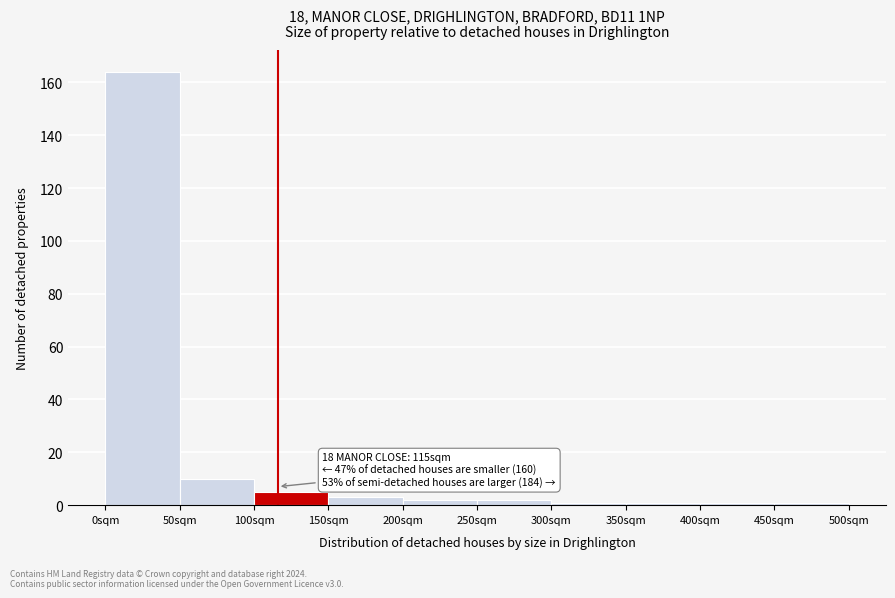

Reading right to left, what are all the values shown in this chart?

1	1	1	1	2	2	3	5	10	164